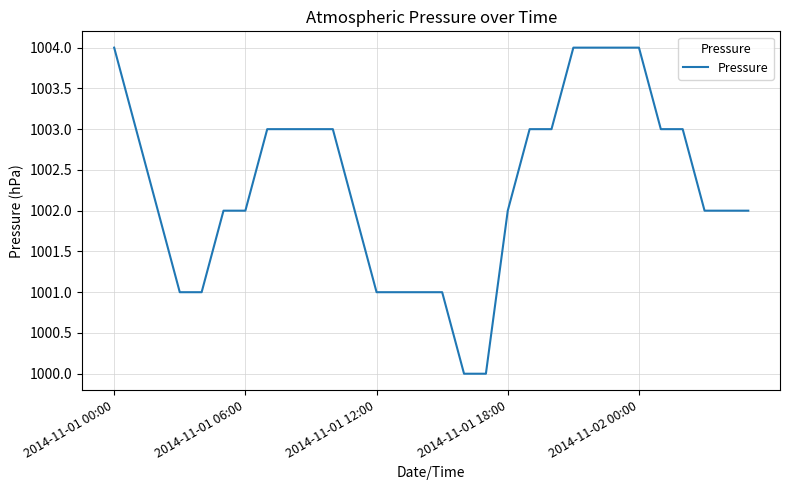

What is the minimum value shown in the chart?

1000